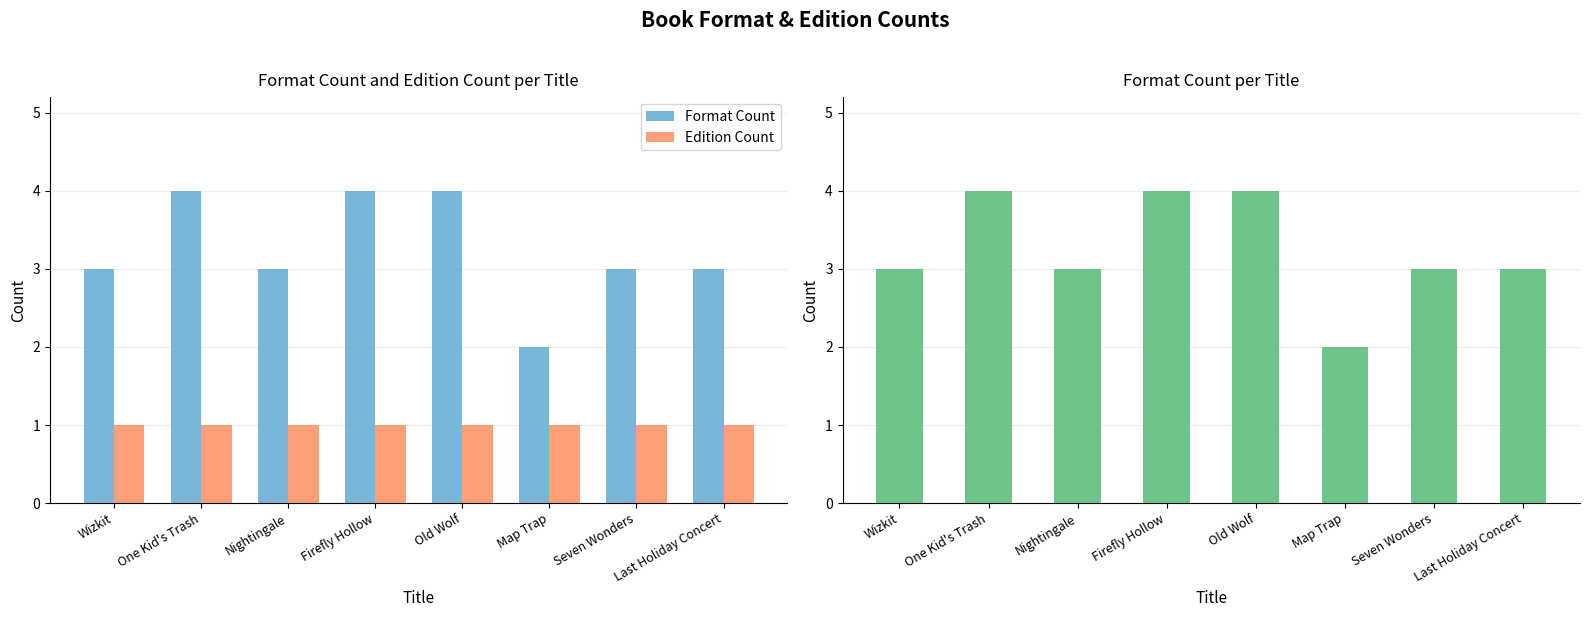

At which label is Format Count closest to 3?

Wizkit